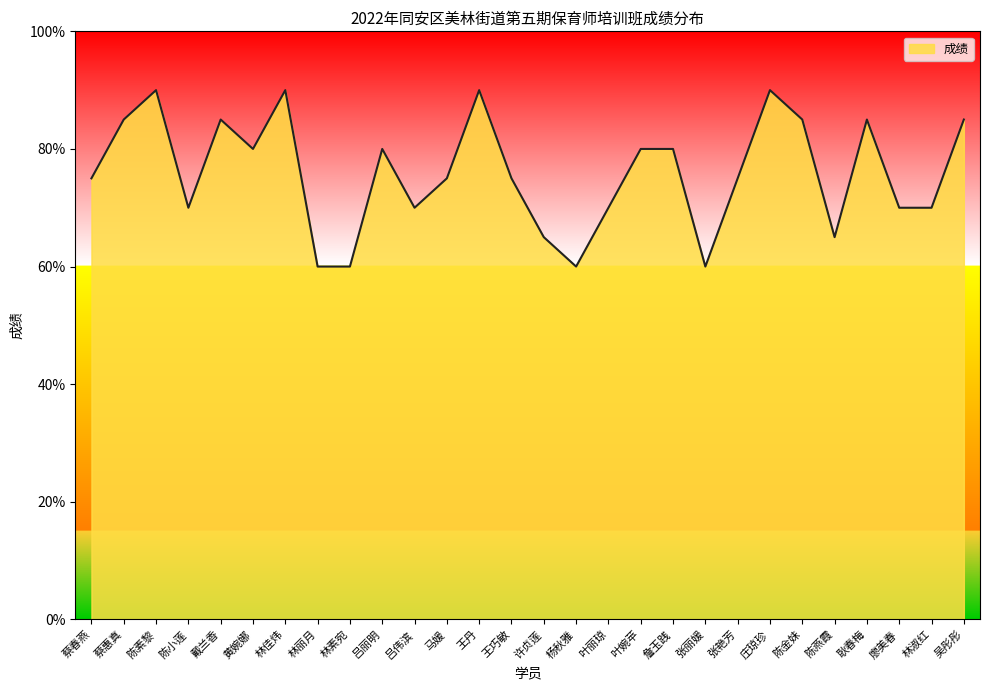

What is the maximum value shown in the chart?

90